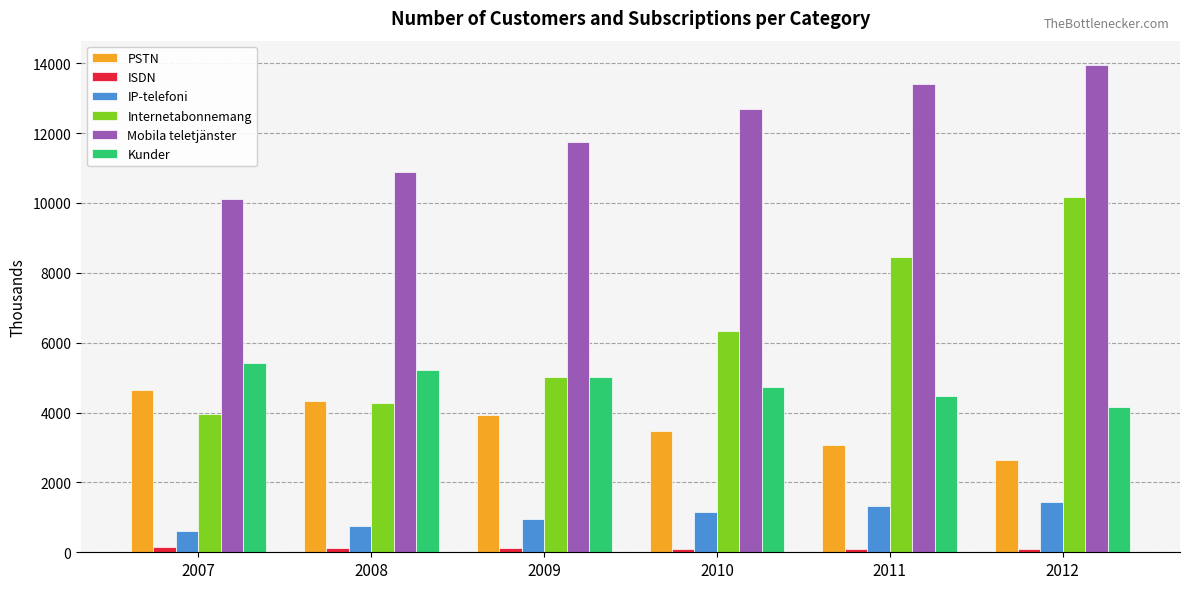

The value of Kunder at 2009 is 2901. True or false?

False